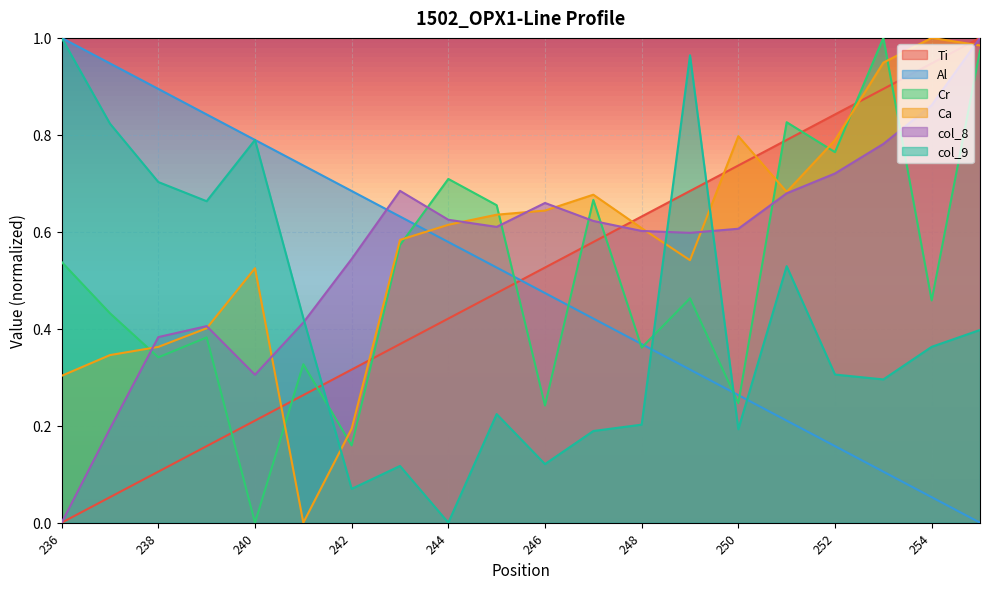

Which has a higher value, 243 or 237?

243